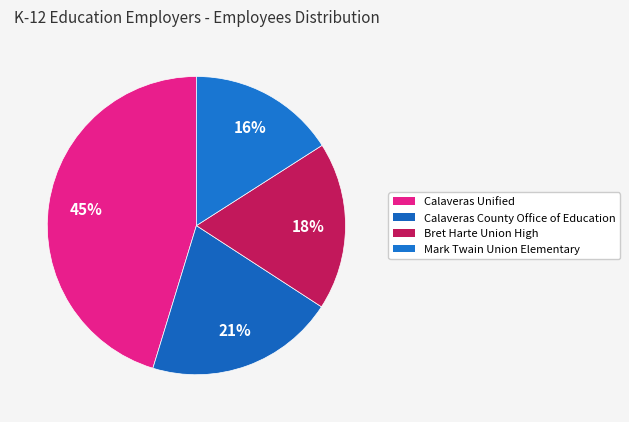

Between Calaveras County Office of Education and Bret Harte Union High, which is larger?

Calaveras County Office of Education